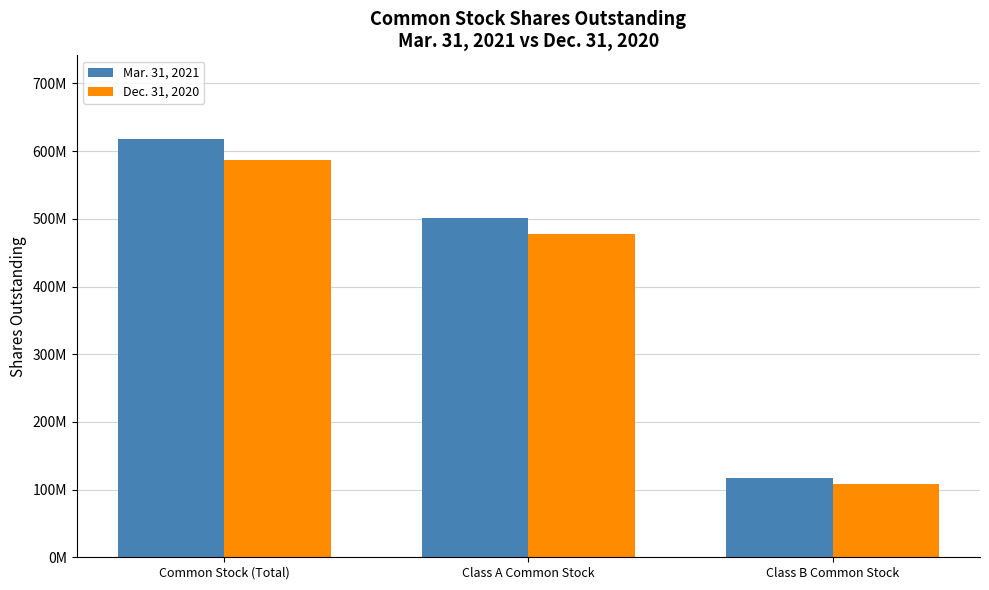

What is the minimum value for Mar. 31, 2021?

117000000